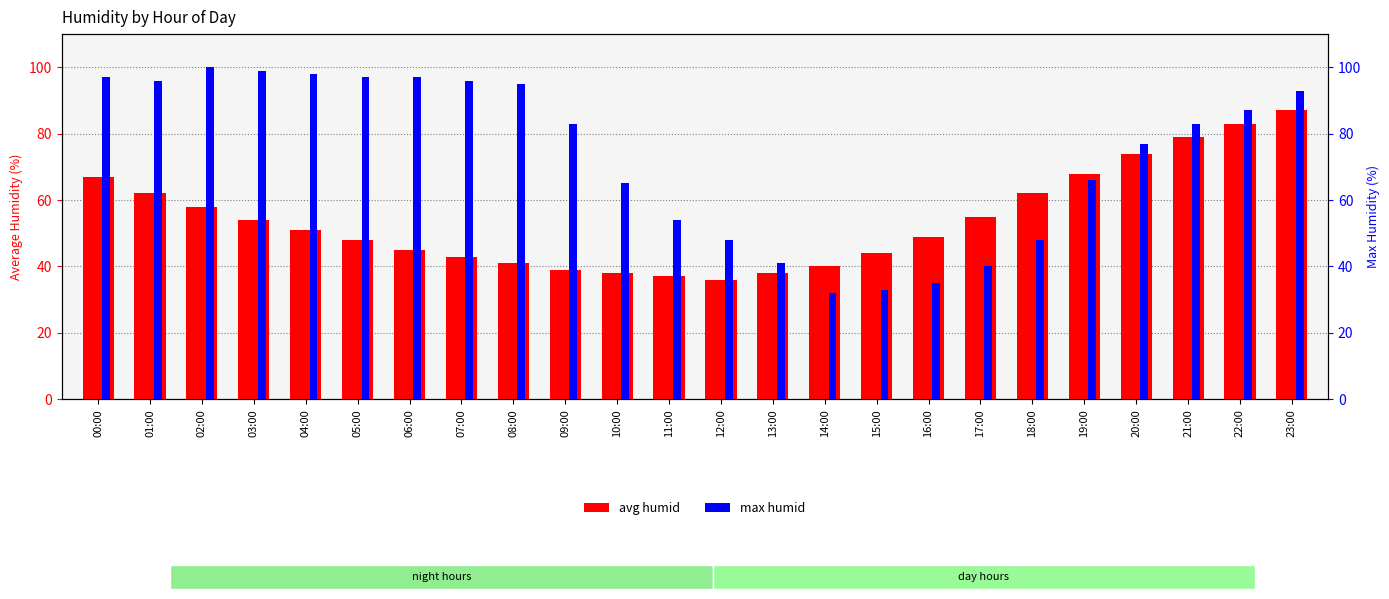

Reading left to right, list all the values displayed in this chart.

avg humid: 00:00=67	01:00=62	02:00=58	03:00=54	04:00=51	05:00=48	06:00=45	07:00=43	08:00=41	09:00=39	10:00=38	11:00=37	12:00=36	13:00=38	14:00=40	15:00=44	16:00=49	17:00=55	18:00=62	19:00=68	20:00=74	21:00=79	22:00=83	23:00=87
max humid: 00:00=97	01:00=96	02:00=100	03:00=99	04:00=98	05:00=97	06:00=97	07:00=96	08:00=95	09:00=83	10:00=65	11:00=54	12:00=48	13:00=41	14:00=32	15:00=33	16:00=35	17:00=40	18:00=48	19:00=66	20:00=77	21:00=83	22:00=87	23:00=93